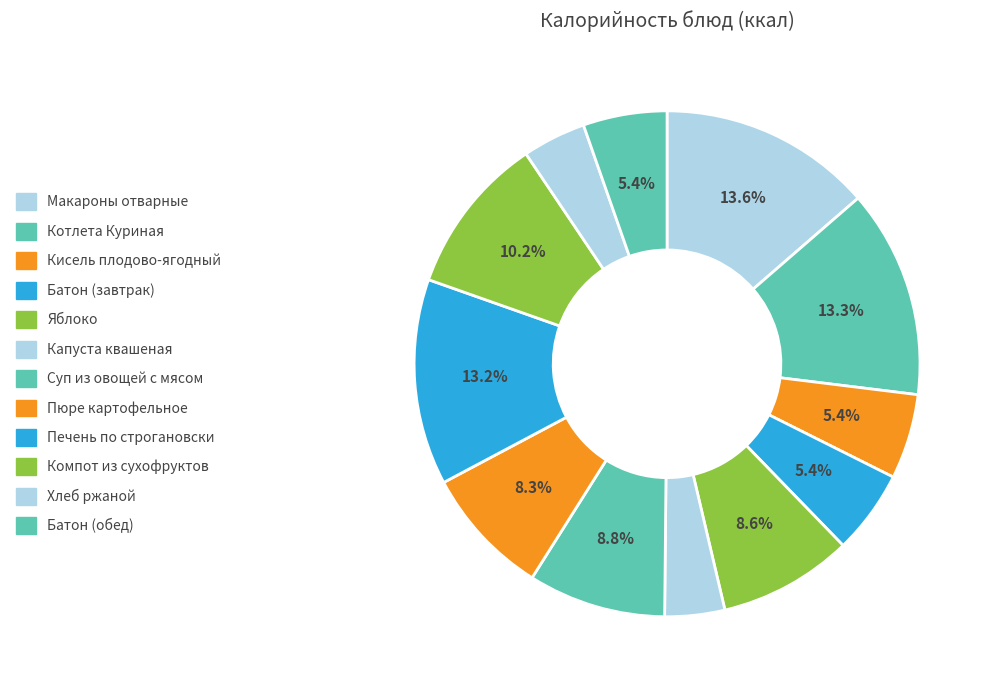

Combined, what portion of the pie is Котлета Куриная and Пюре картофельное?

21.6%